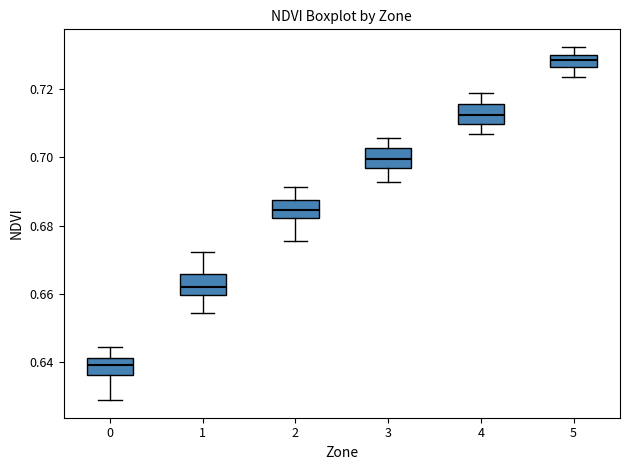

Reading left to right, transcribe this box plot: for each box, give where its median line is, the range the box spans, and where its two whiskers end, as read against the y-axis. The values are not printed on the chart, so give them approximately, as read against the axis.

0: median 0.640, box 0.636 to 0.642, whiskers 0.628 to 0.644
1: median 0.662, box 0.660 to 0.666, whiskers 0.654 to 0.672
2: median 0.684, box 0.682 to 0.688, whiskers 0.676 to 0.692
3: median 0.700, box 0.696 to 0.702, whiskers 0.692 to 0.706
4: median 0.712, box 0.710 to 0.716, whiskers 0.706 to 0.718
5: median 0.728, box 0.726 to 0.730, whiskers 0.724 to 0.732